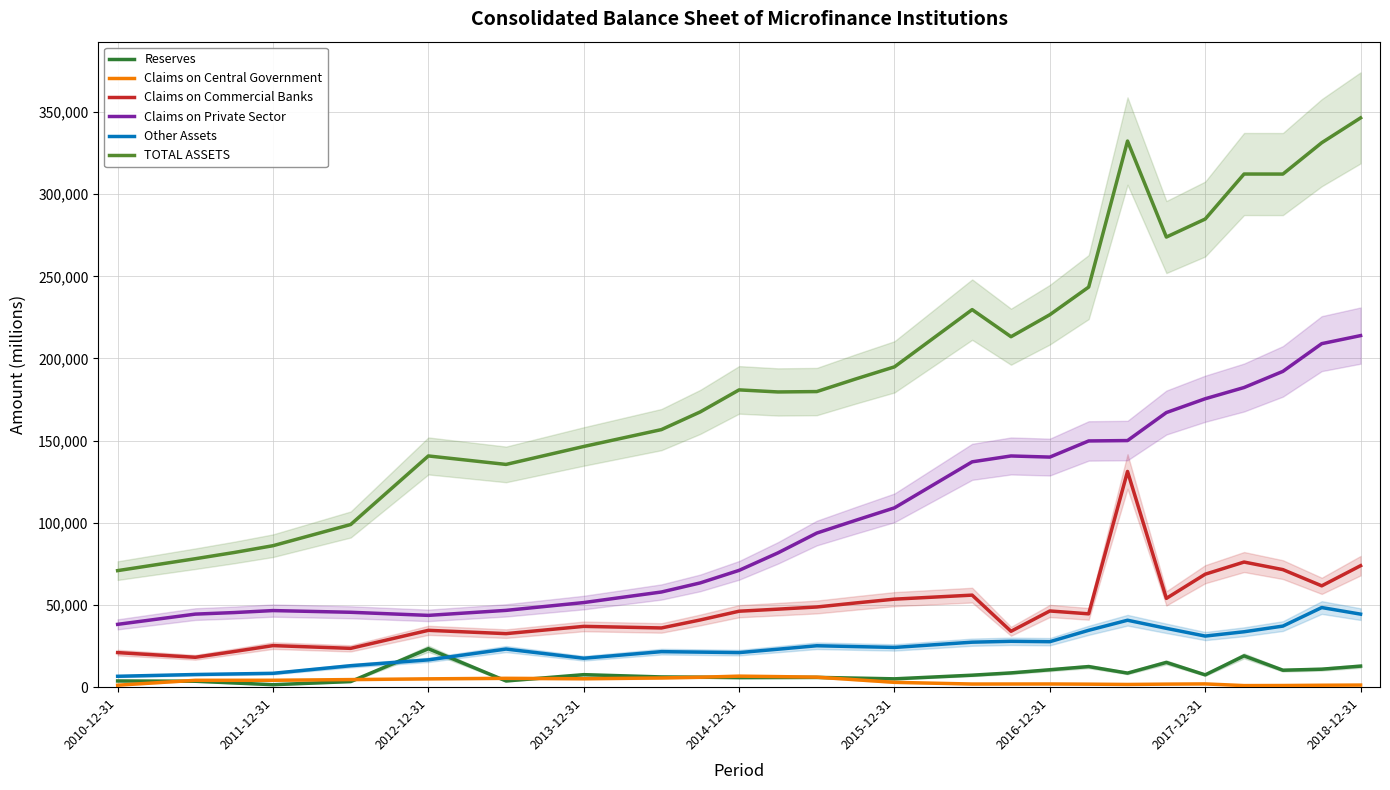

Which series has the largest total across all categories?

TOTAL ASSETS